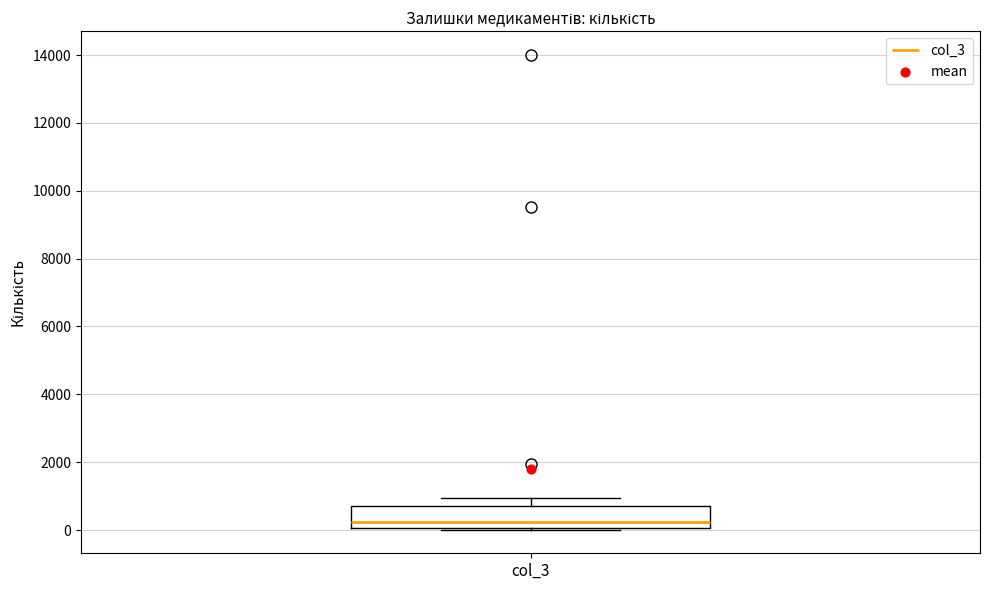

Read this box plot against the y-axis: the position of the median line, the range covered by the box, and the ends of both whiskers. The values are not printed on the chart, so give them approximately, as read against the axis.

median 200, box 0 to 800, whiskers 0 to 1000